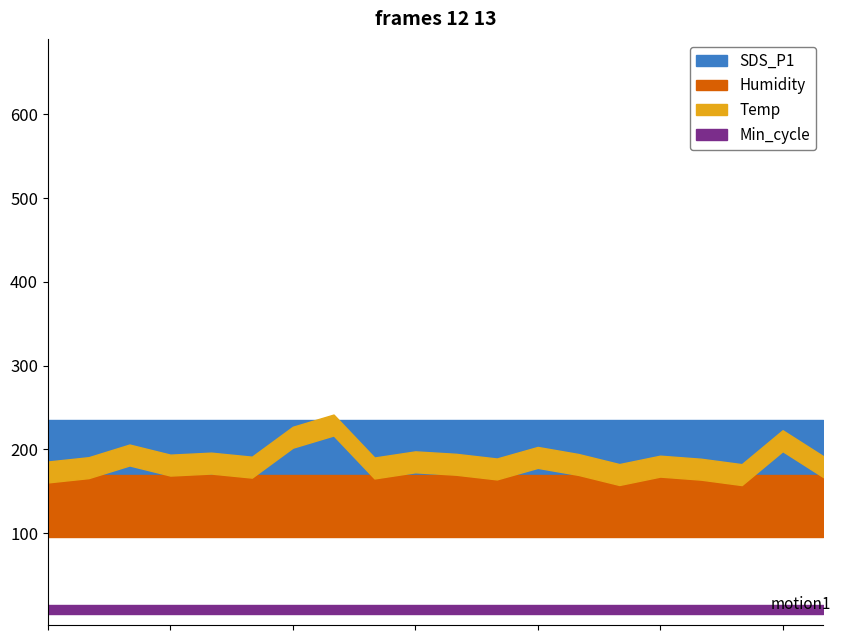

At which category is the sum across all series the highest?

03:30